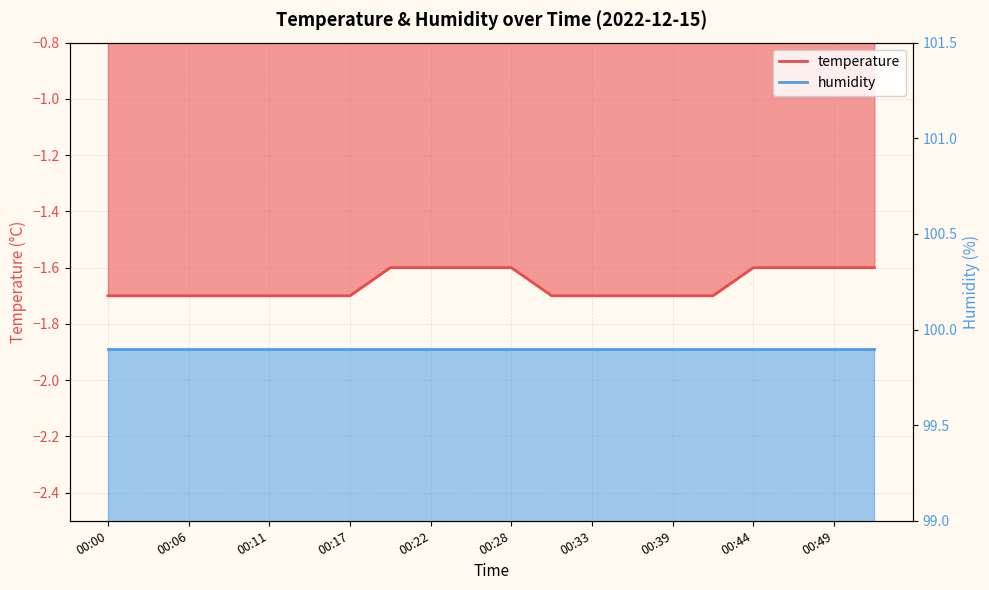

Reading left to right, what are all the values shown in this chart?

00:00=-1.7	00:03=-1.7	00:06=-1.7	00:09=-1.7	00:11=-1.7	00:14=-1.7	00:17=-1.7	00:20=-1.6	00:22=-1.6	00:25=-1.6	00:28=-1.6	00:31=-1.7	00:33=-1.7	00:36=-1.7	00:39=-1.7	00:41=-1.7	00:44=-1.6	00:46=-1.6	00:49=-1.6	00:52=-1.6